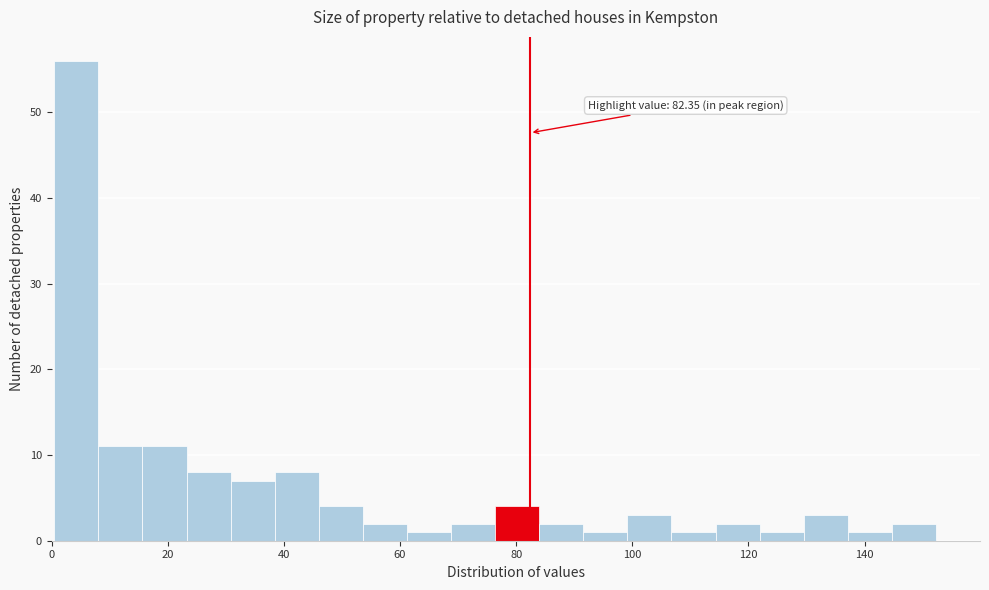

Around what value on the x-axis is the tallest bar? Give the approximate position of its centre, as read against the axis.

4